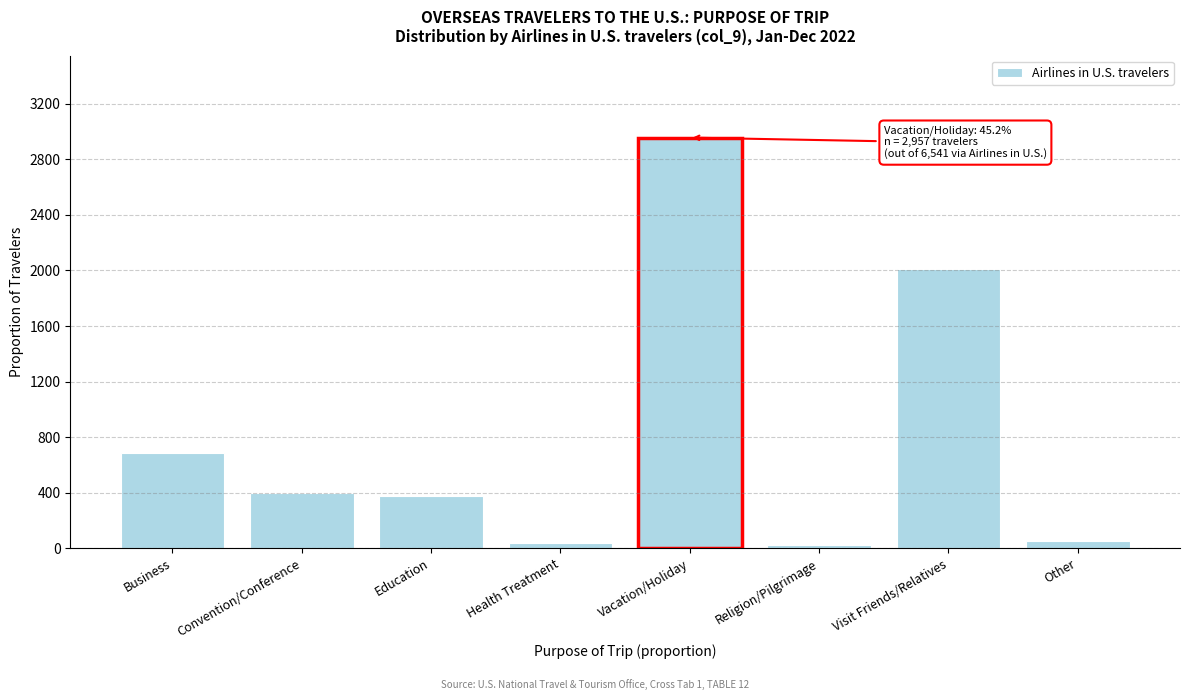

What is the label of the 5th bar from the right?

Health Treatment